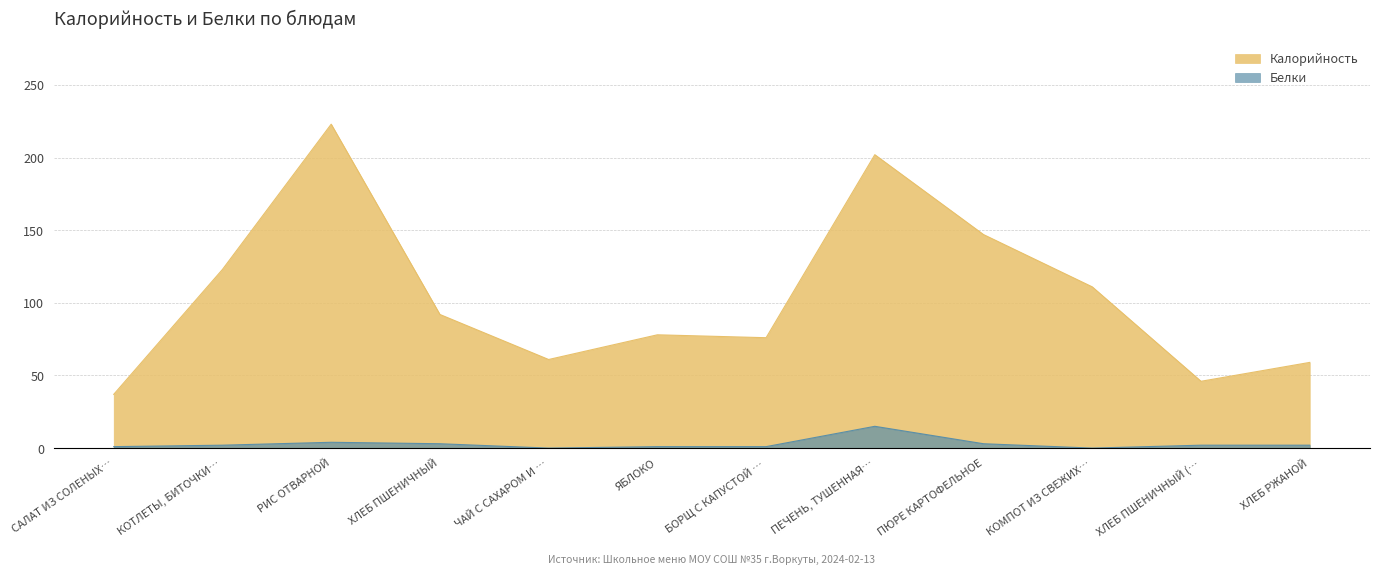

How many values in Белки are above zero?

10